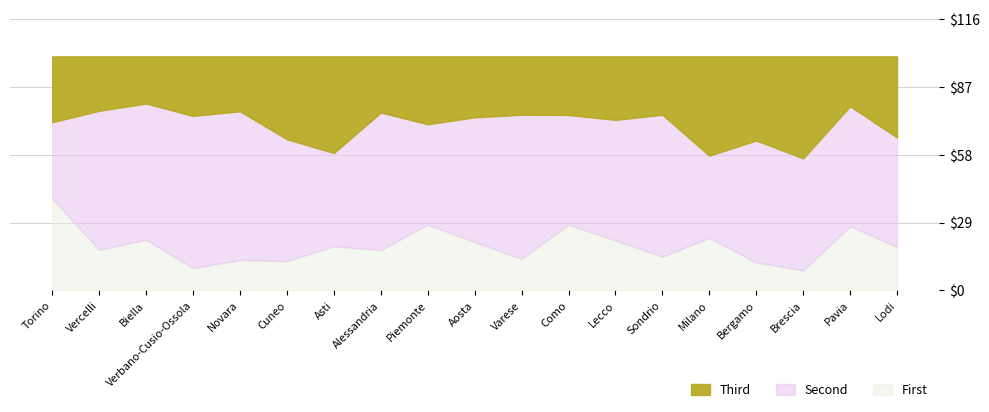

Where is Altro (M+F) nearest to the value 23?

Milano